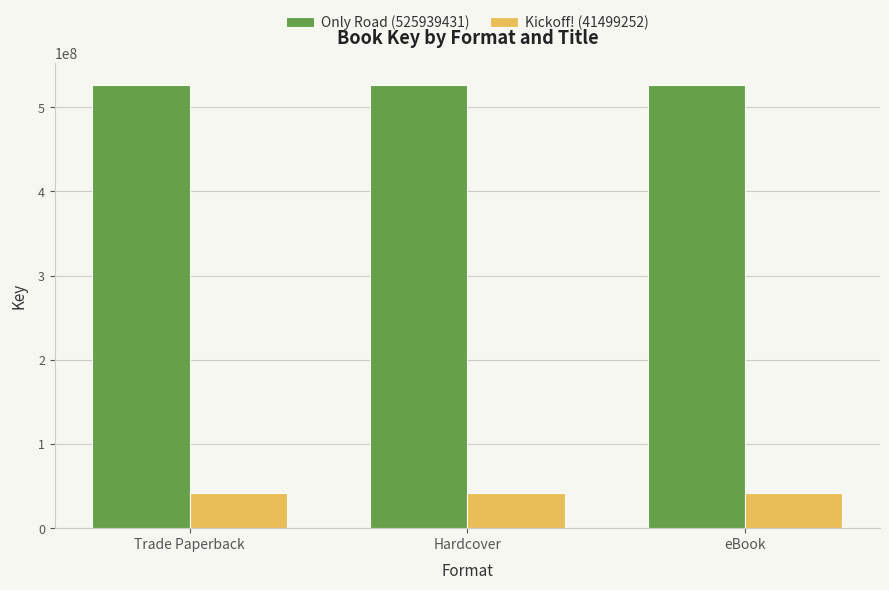

At eBook, list the series in order from largest to smallest.

Only Road (525939431), Kickoff! (41499252)